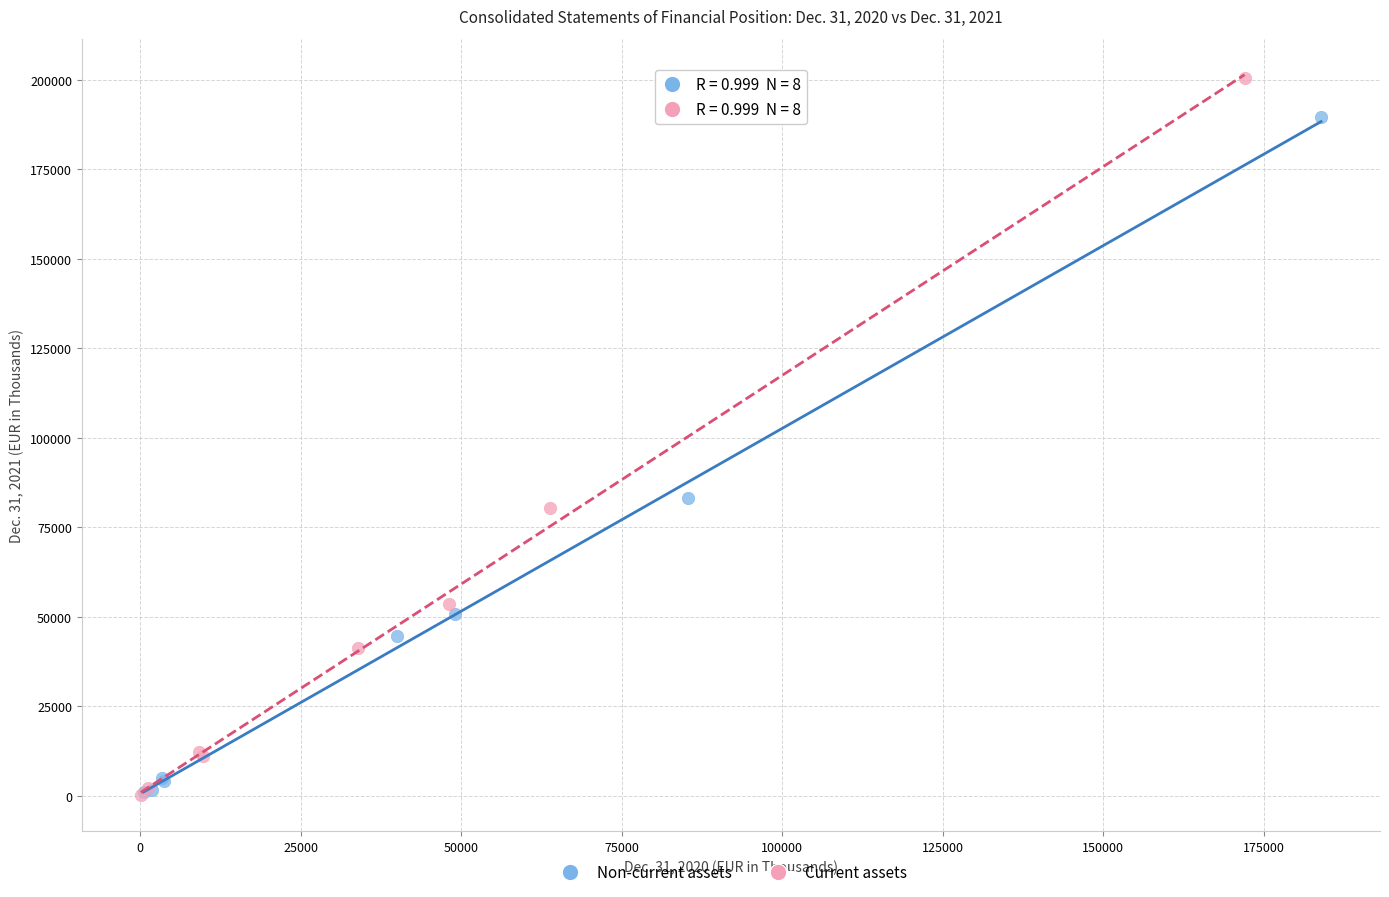

Which series has the largest Y range (max minus min)?

Current assets